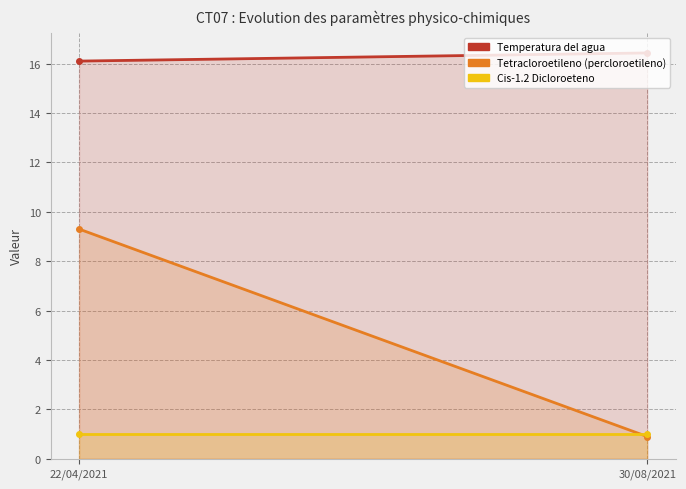

What is the total value across all series at 22/04/2021?

26.4